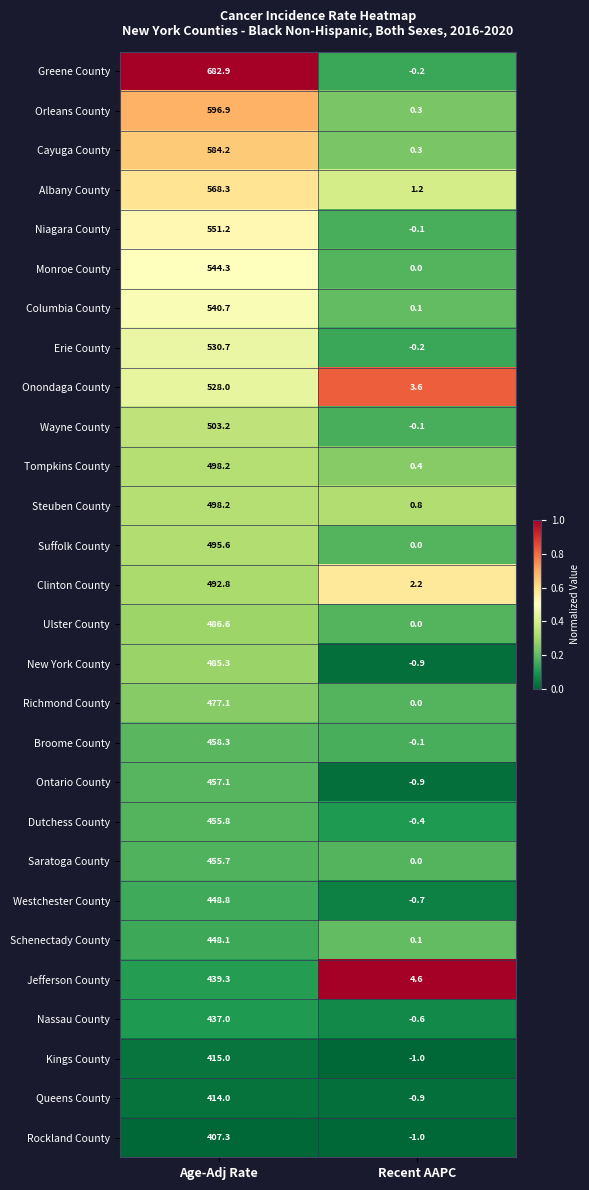

Count the number of categories in the chart.

2